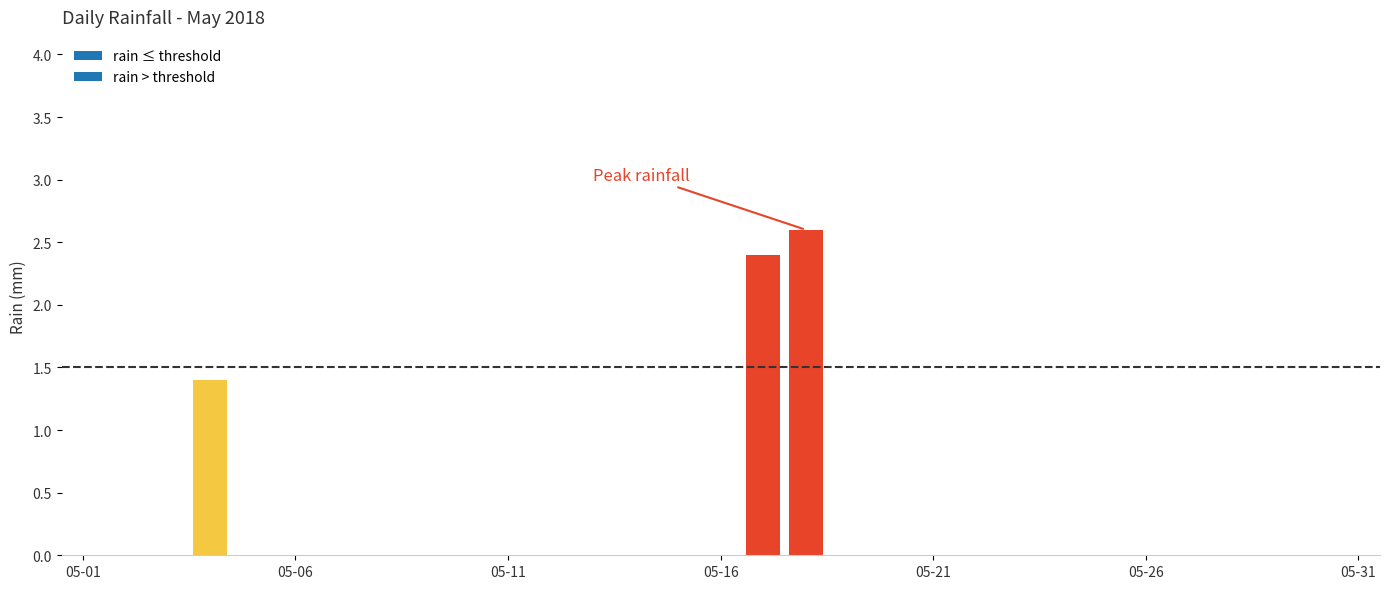

What is the sum of all values?

6.4